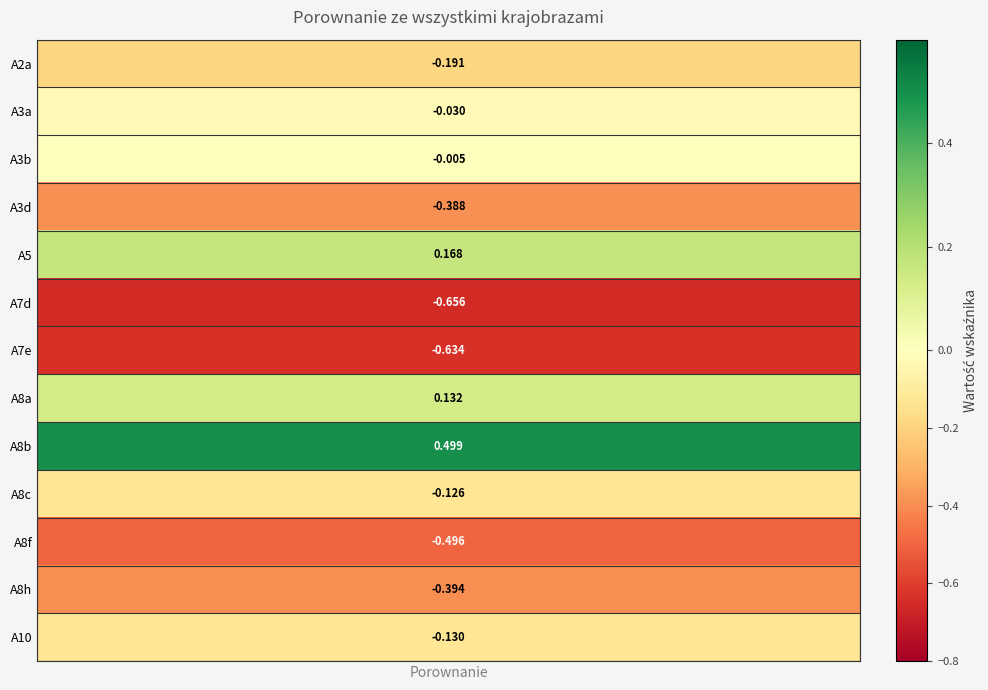

The chart shows a value of 0.1 at 4. True or false?

False